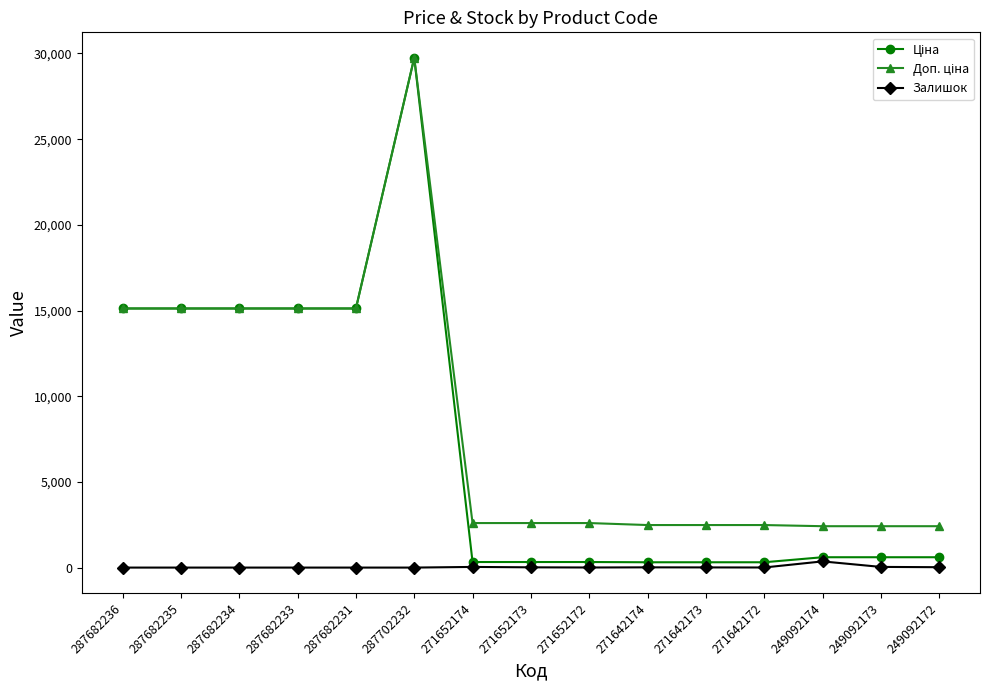

What is the spread (max minus min) of values at 287682231?

15120.0